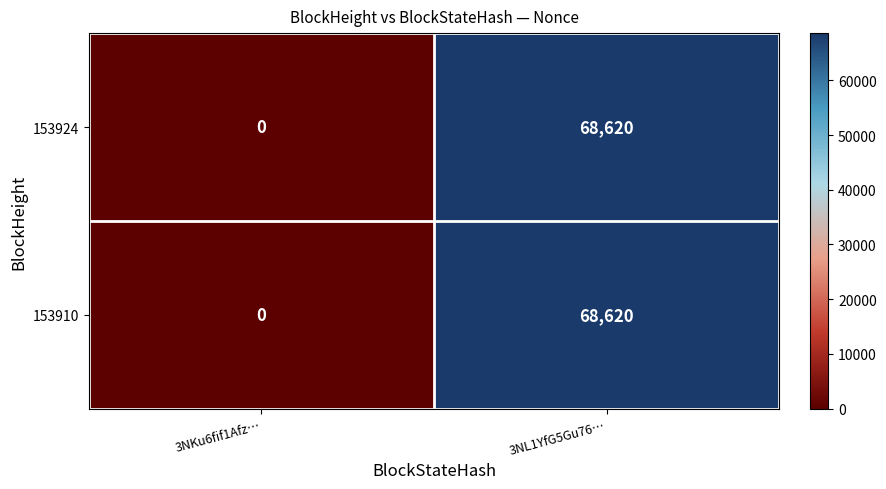

At which category is the sum across all series the highest?

3NL1YfG5Gu76…